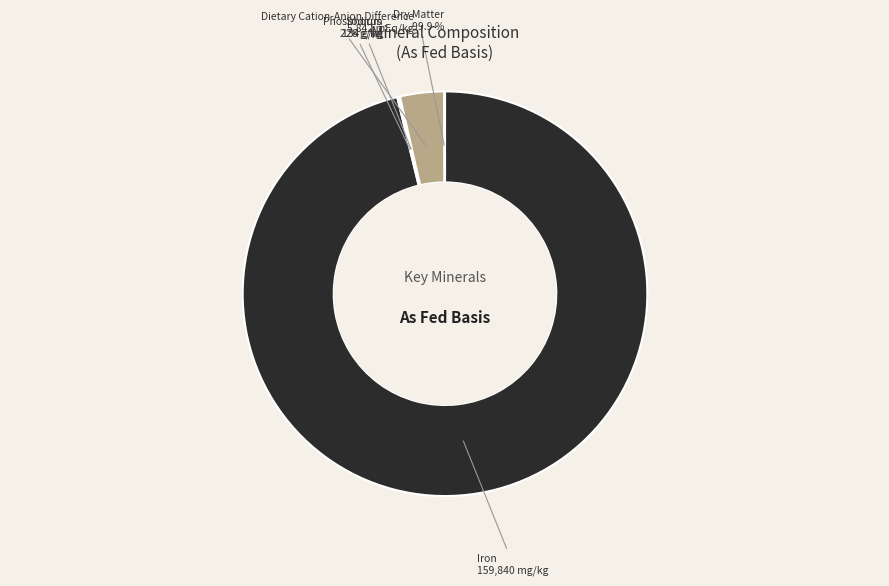

Does Iron account for over 50% of the chart?

Yes